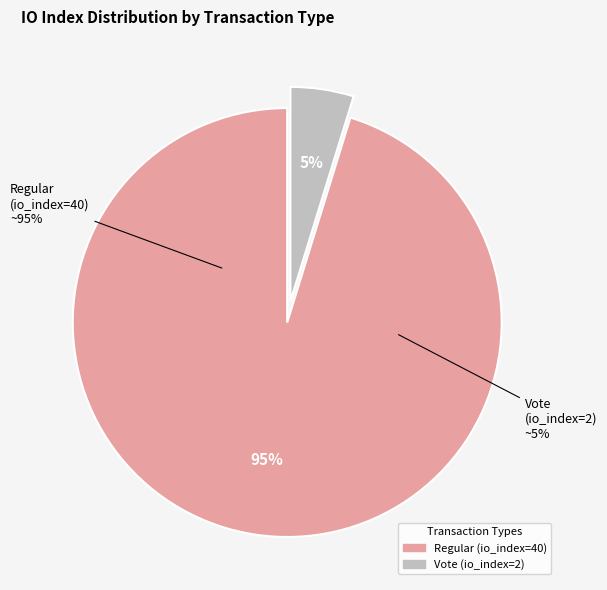

Which category accounts for the majority?

Regular (io_index=40)